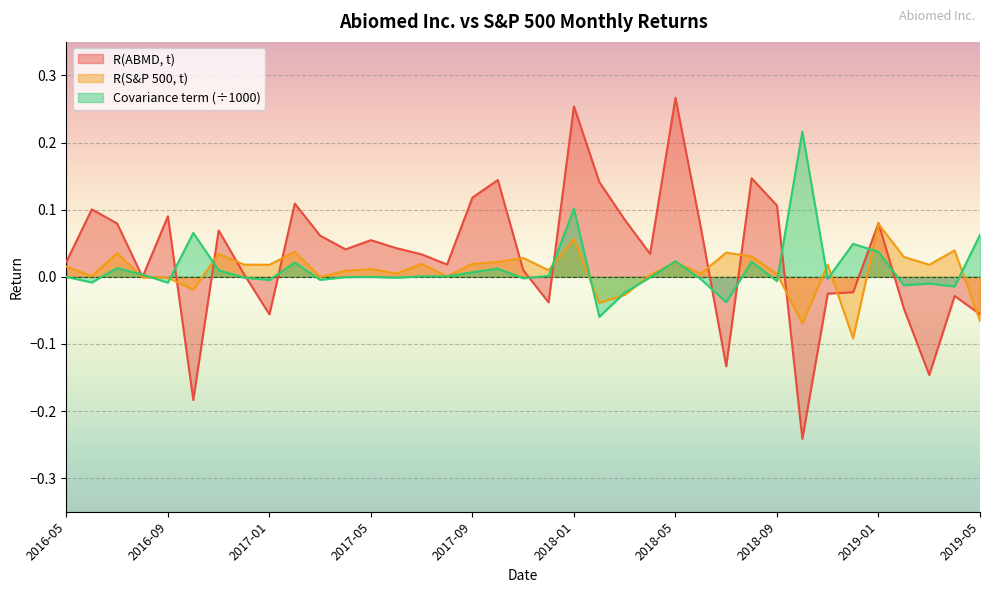

At which category does the chart reach its peak across all series?

2018-05